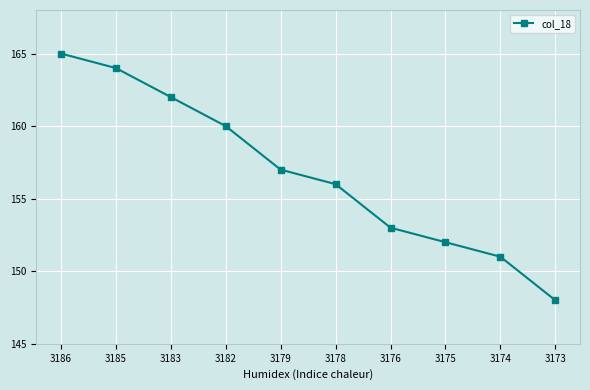

What is the value of the 8th point from the left?

152